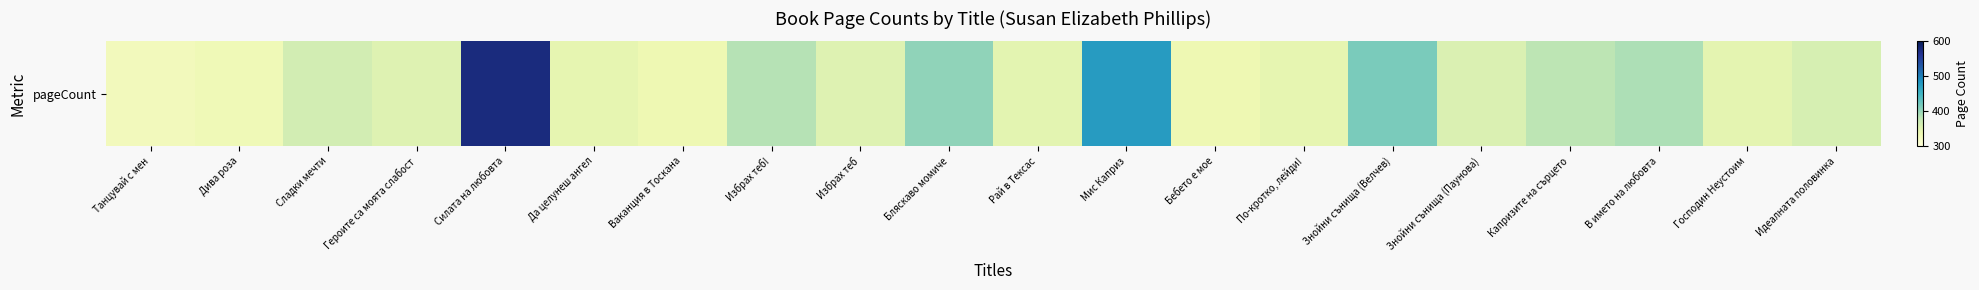

Rank the categories by value from lowest to highest.

Танцувай с мен, Дива роза, Ваканция в Тоскана, Бебето е мое, Да целунеш ангел, По-кротко, лейди!, Господин Неустоим, Рай в Тексас, Героите са моята слабост, Избрах теб, Знойни сънища (Паунова), Идеалната половинка, Сладки мечти, Капризите на сърцето, Избрах теб!, В името на любовта, Бляскаво момиче, Знойни сънища (Велчев), Мис Каприз, Силата на любовта